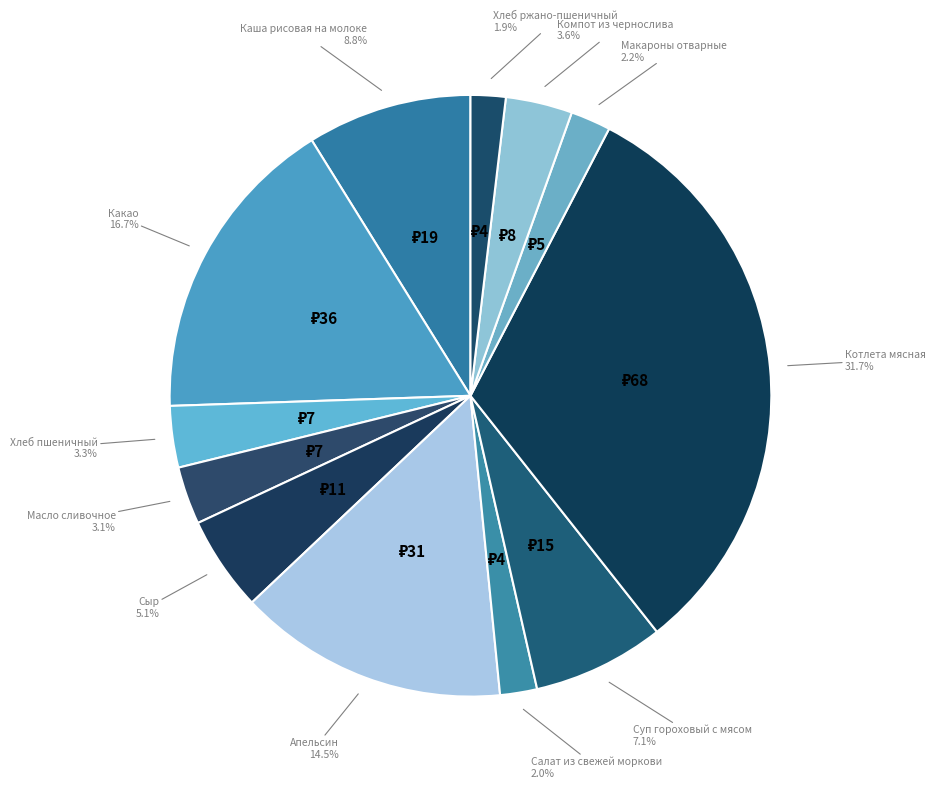

Count the number of slices in the pie.

12